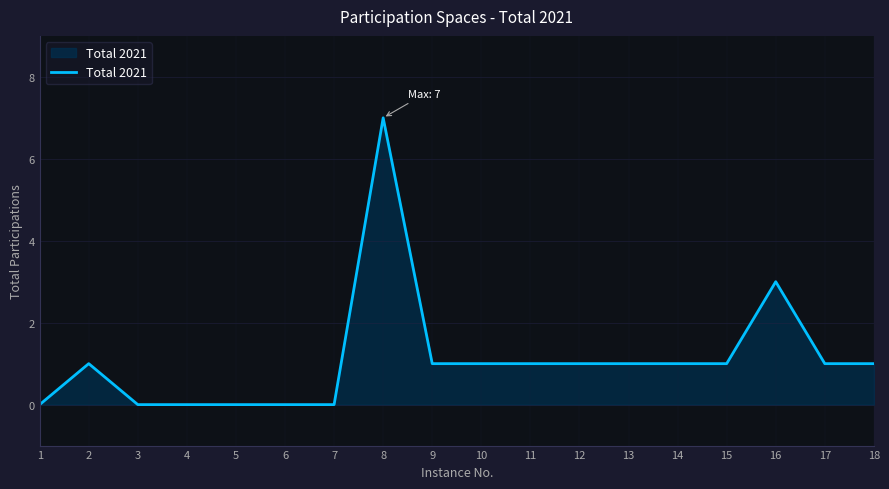

Which category has the highest value across all series?

8